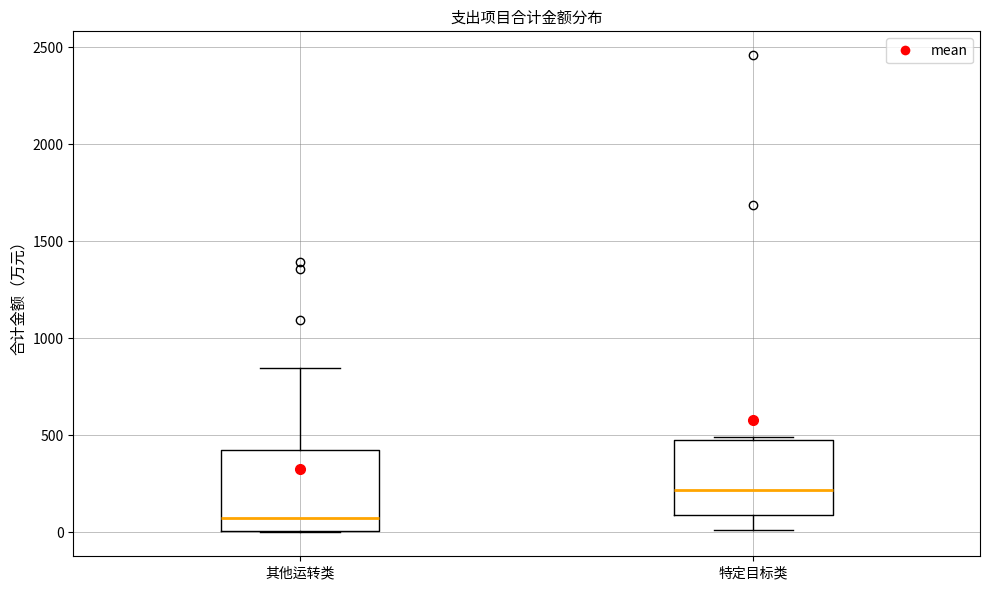

Which box has the highest median line?

特定目标类